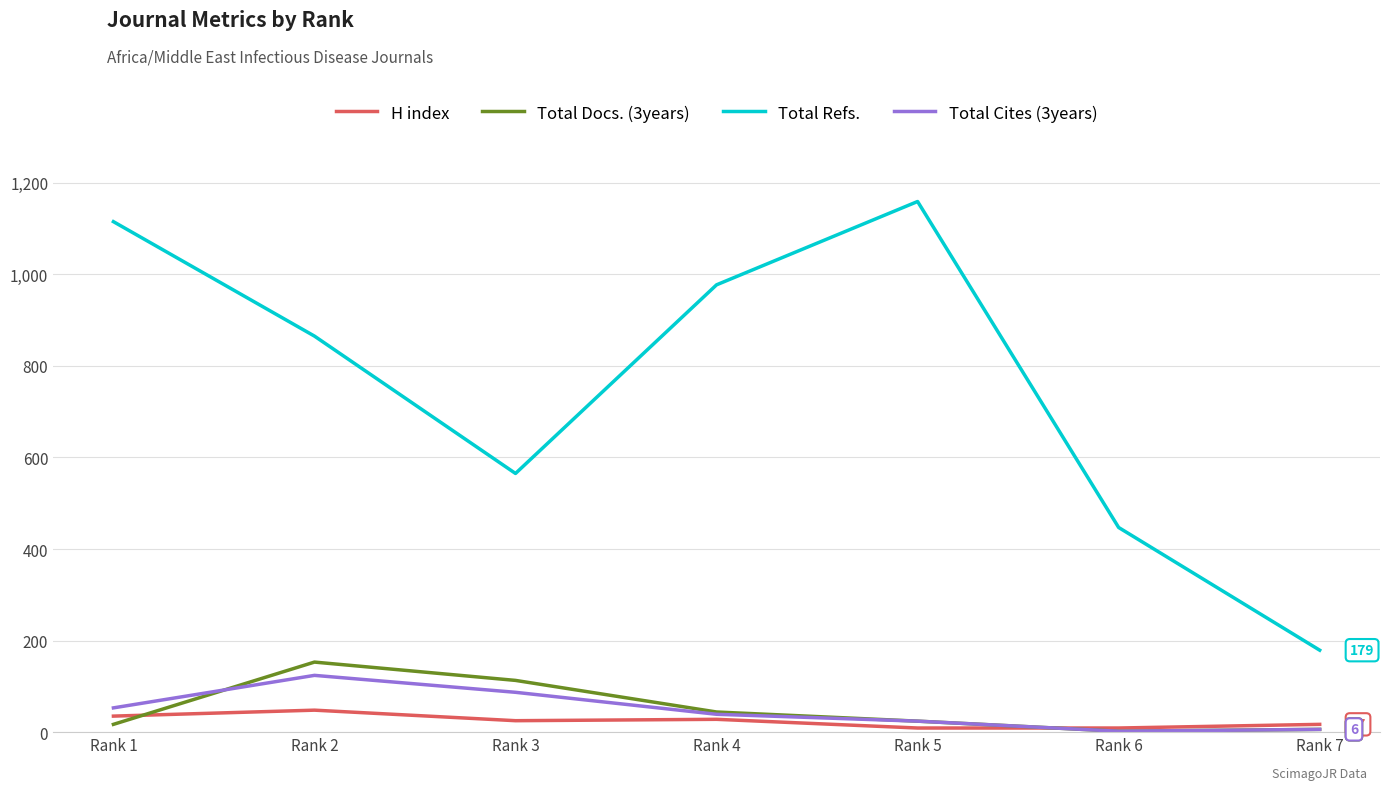

At which category does the chart reach its peak across all series?

Rank 5